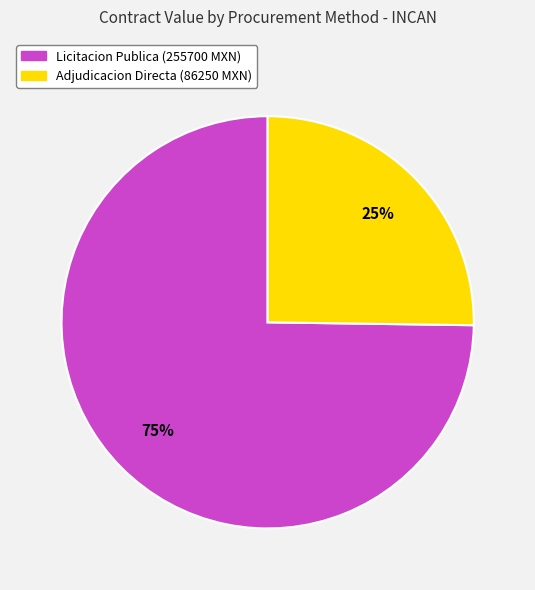

Does any single category account for the majority?

Yes